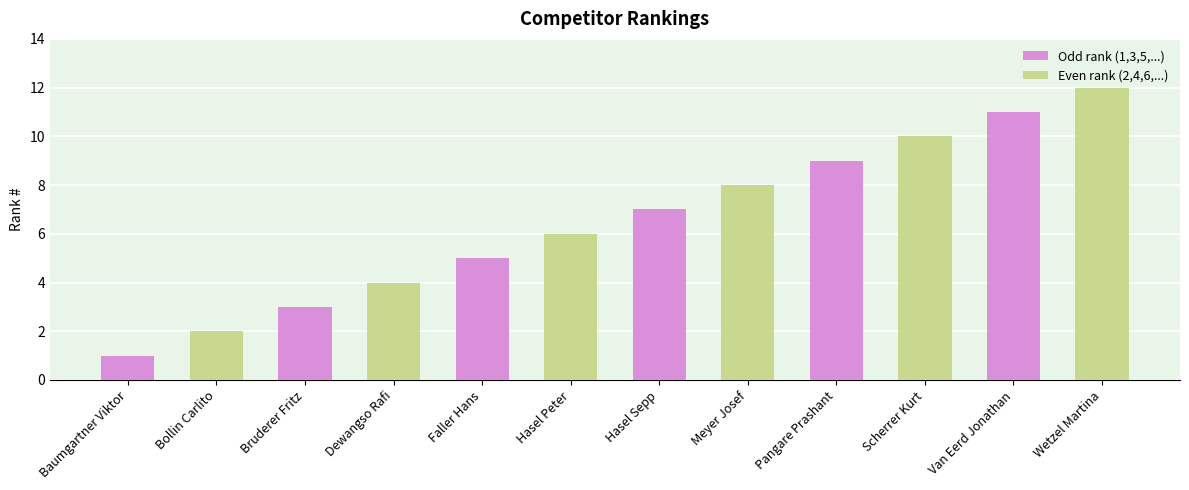

What is the difference between the highest and lowest values at Bruderer Fritz?

1